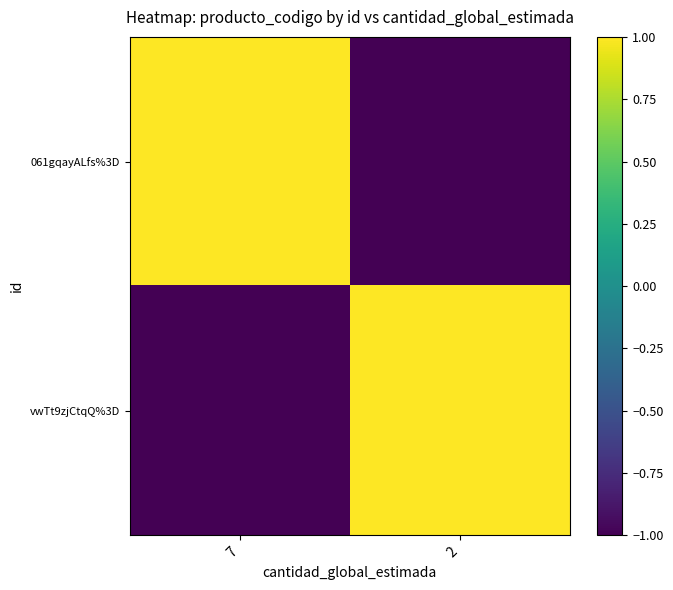

What is the spread (max minus min) of values at 7?

2